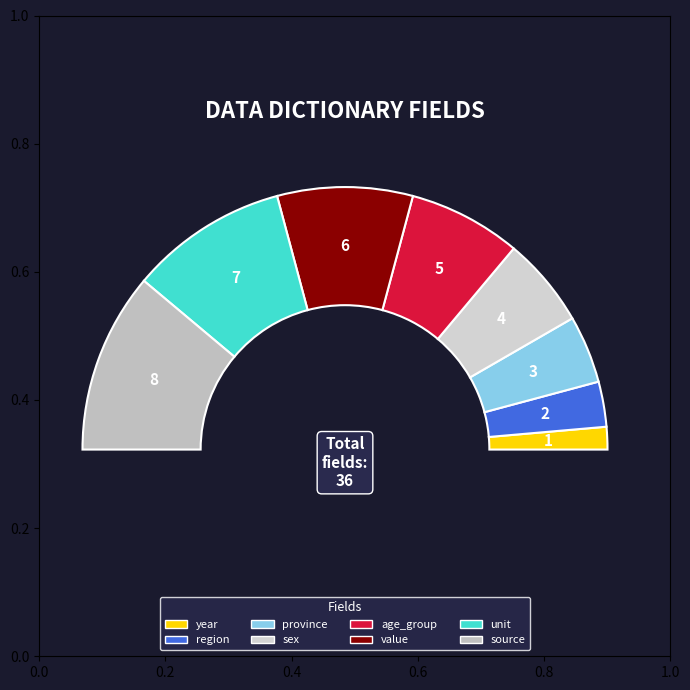

How many slices are in this pie chart?

8